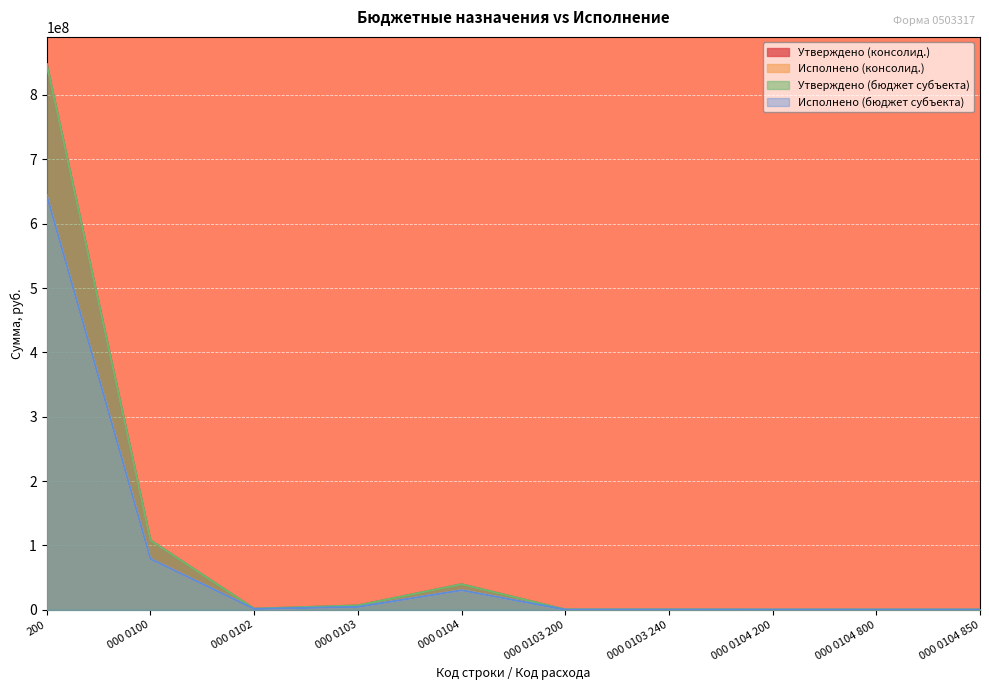

How many data points in Утверждено (консолид.) are above 1709604?

4